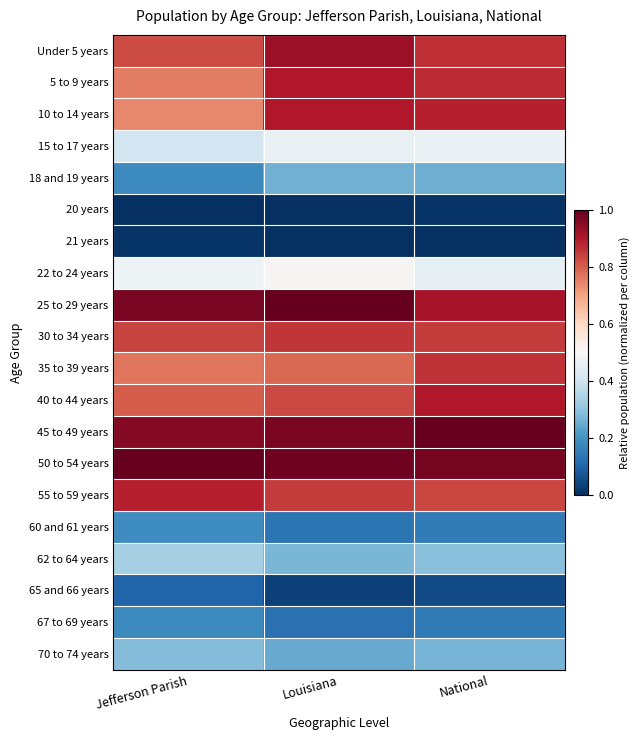

List the series in order of their peak value, lowest first.

21 years, 20 years, 65 and 66 years, 67 to 69 years, 60 and 61 years, 18 and 19 years, 70 to 74 years, 62 to 64 years, 15 to 17 years, 22 to 24 years, 30 to 34 years, 35 to 39 years, 55 to 59 years, 5 to 9 years, 40 to 44 years, 10 to 14 years, Under 5 years, 50 to 54 years, 25 to 29 years, 45 to 49 years